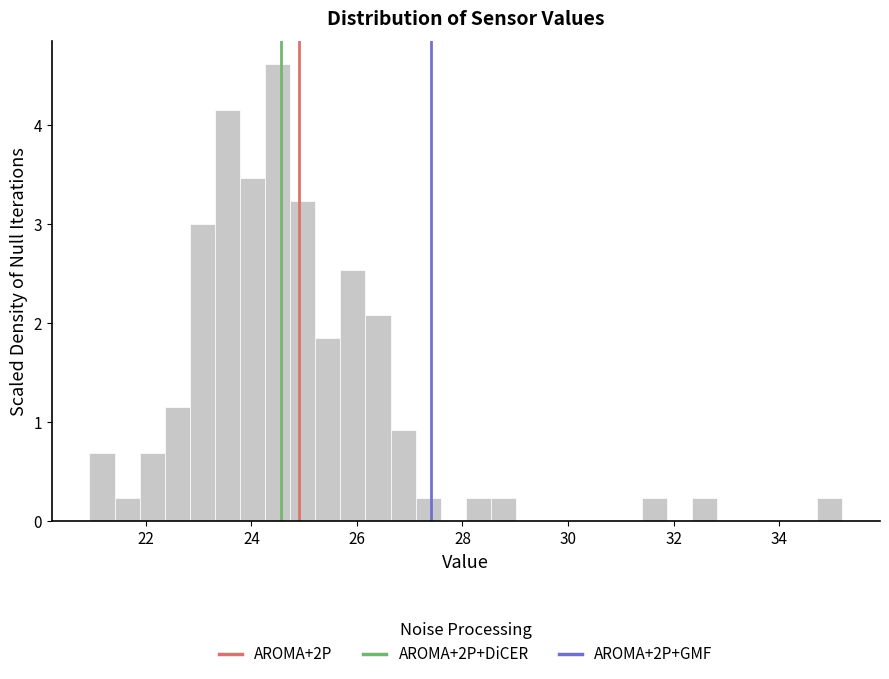

Around what value on the x-axis is the tallest bar? Give the approximate position of its centre, as read against the axis.

24.4